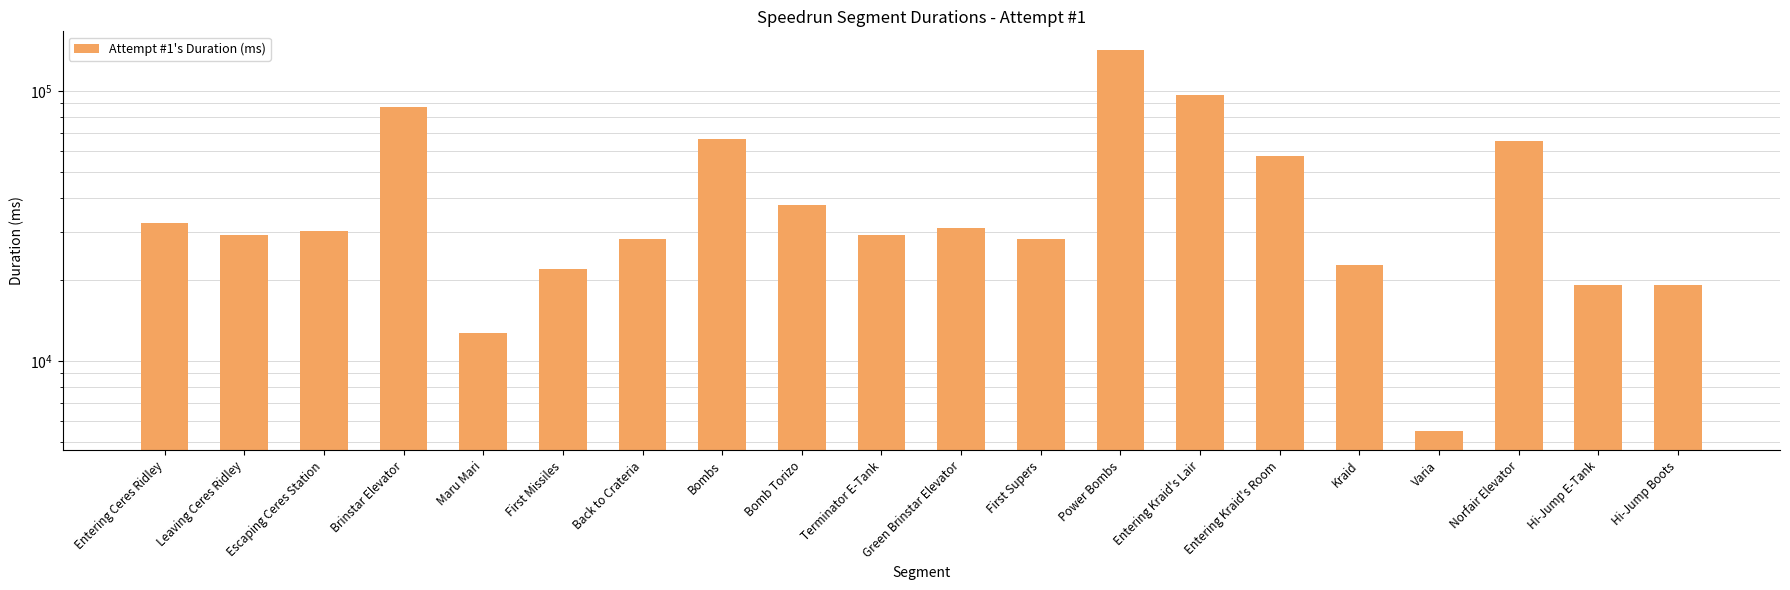

What is the change in value from Escaping Ceres Station to Bombs?

+36328